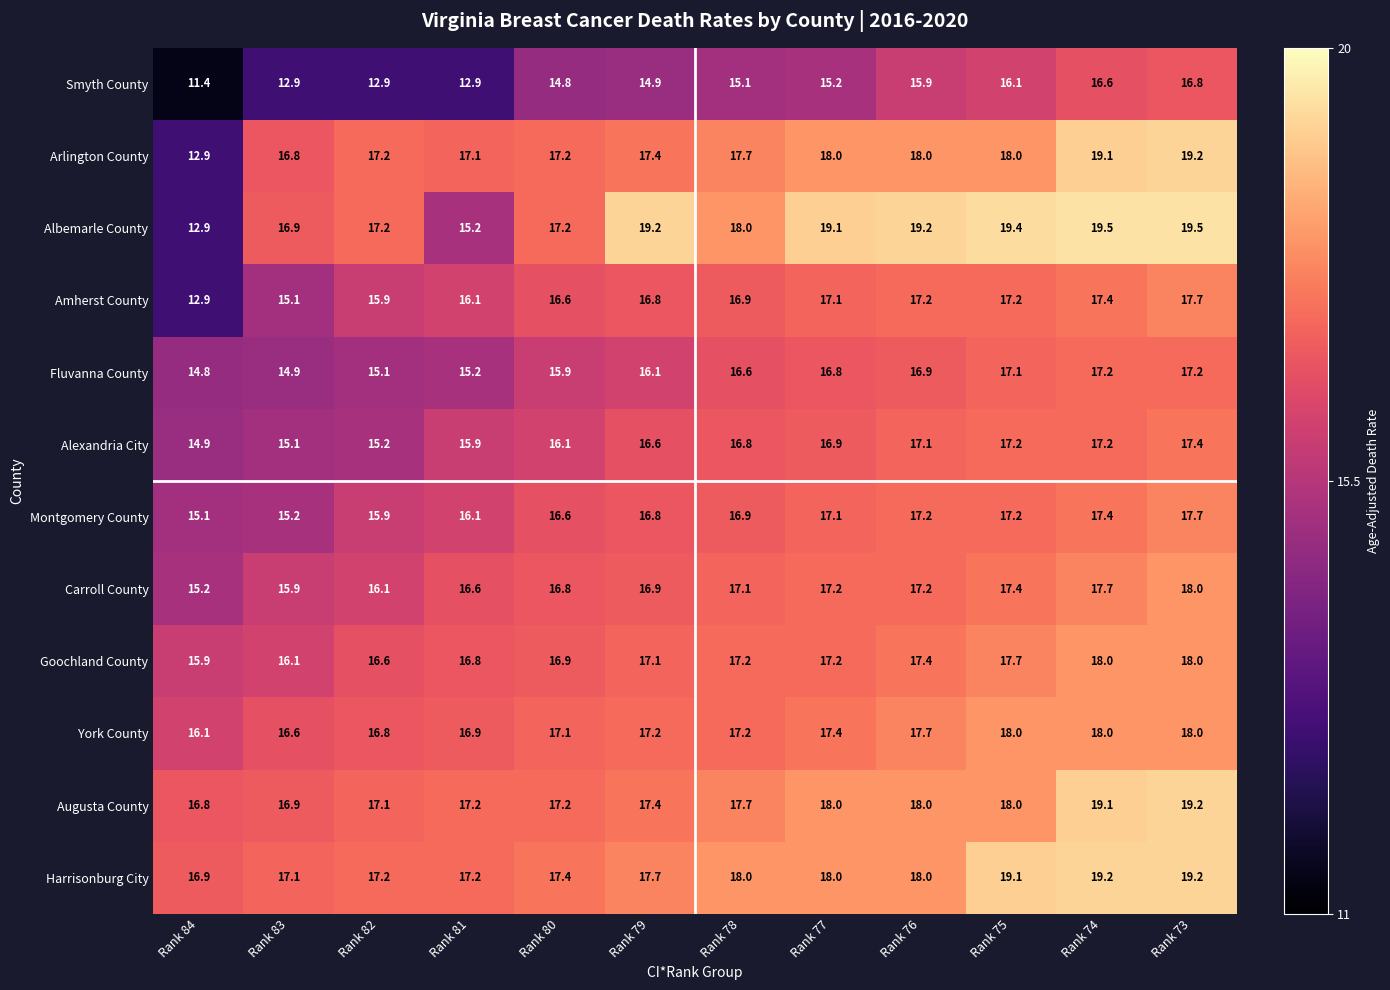

Which series has the widest spread of values?

Albemarle County